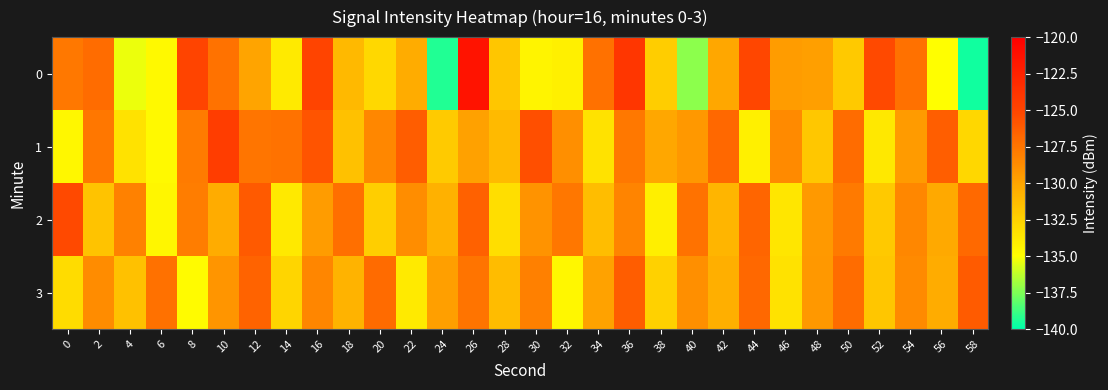

Reading left to right, list all the values displayed in this chart.

0: 0=-127.7	2=-127.0	4=-135.4	6=-134.6	8=-125.0	10=-127.4	12=-130.0	14=-133.8	16=-124.9	18=-131.1	20=-132.9	22=-130.4	24=-139.3	26=-121.4	28=-131.8	30=-134.5	32=-134.2	34=-127.3	36=-124.0	38=-132.2	40=-137.2	42=-130.1	44=-125.1	46=-129.6	48=-129.8	50=-132.0	52=-125.2	54=-127.3	56=-134.9	58=-139.6
1: 0=-134.6	2=-127.6	4=-133.4	6=-134.7	8=-127.8	10=-124.5	12=-127.5	14=-127.4	16=-125.8	18=-131.6	20=-128.5	22=-126.3	24=-132.1	26=-129.8	28=-131.2	30=-125.6	32=-128.9	34=-133.4	36=-127.7	38=-130.1	40=-129.3	42=-126.8	44=-134.2	46=-128.6	48=-131.9	50=-127.1	52=-133.7	54=-129.5	56=-126.4	58=-132.8
2: 0=-125.3	2=-131.7	4=-128.2	6=-134.5	8=-127.9	10=-130.4	12=-126.1	14=-133.8	16=-129.6	18=-127.2	20=-132.3	22=-128.8	24=-130.7	26=-126.5	28=-133.2	30=-129.1	32=-127.6	34=-131.4	36=-128.3	38=-134.1	40=-127.4	42=-130.9	44=-126.7	46=-133.6	48=-129.4	50=-127.8	52=-132.0	54=-128.5	56=-130.3	58=-126.9
3: 0=-133.1	2=-128.7	4=-131.6	6=-127.3	8=-134.8	10=-129.2	12=-126.6	14=-132.7	16=-128.4	18=-130.8	20=-127.0	22=-133.9	24=-129.7	26=-127.5	28=-131.3	30=-128.1	32=-134.6	34=-129.9	36=-126.3	38=-132.5	40=-128.9	42=-130.6	44=-126.8	46=-133.4	48=-129.3	50=-127.1	52=-131.8	54=-128.6	56=-130.4	58=-126.2